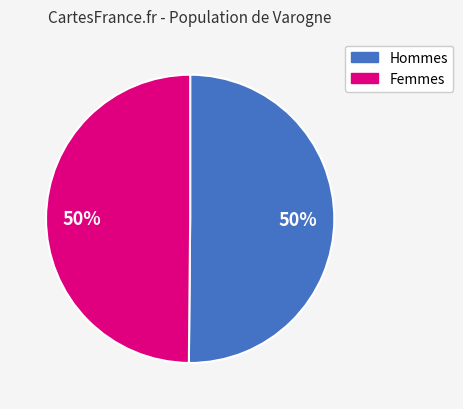

To the nearest percent, what is the average slice percentage?

50%